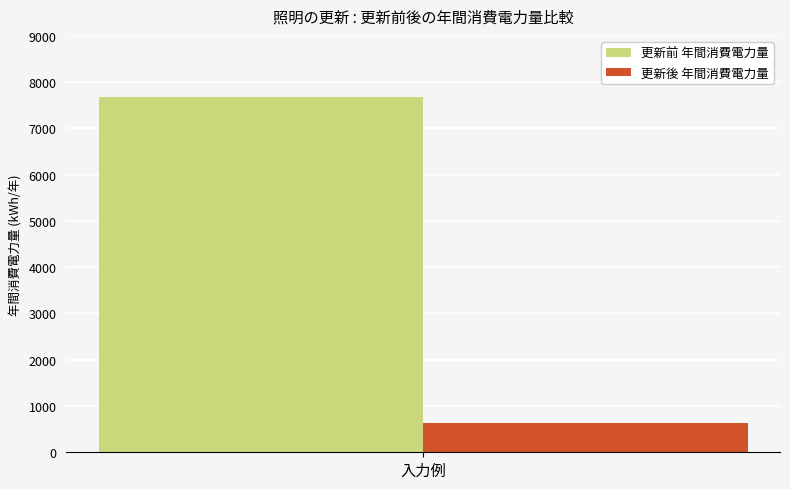

What is the greatest value displayed?

7680.0